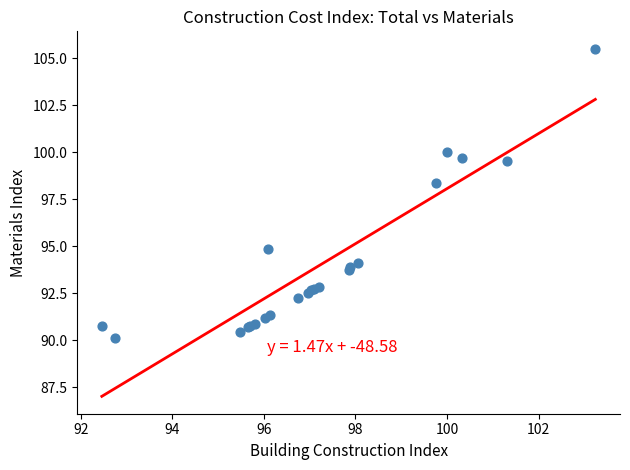

What Y value in the scatter plot is closest to 97?

98.4